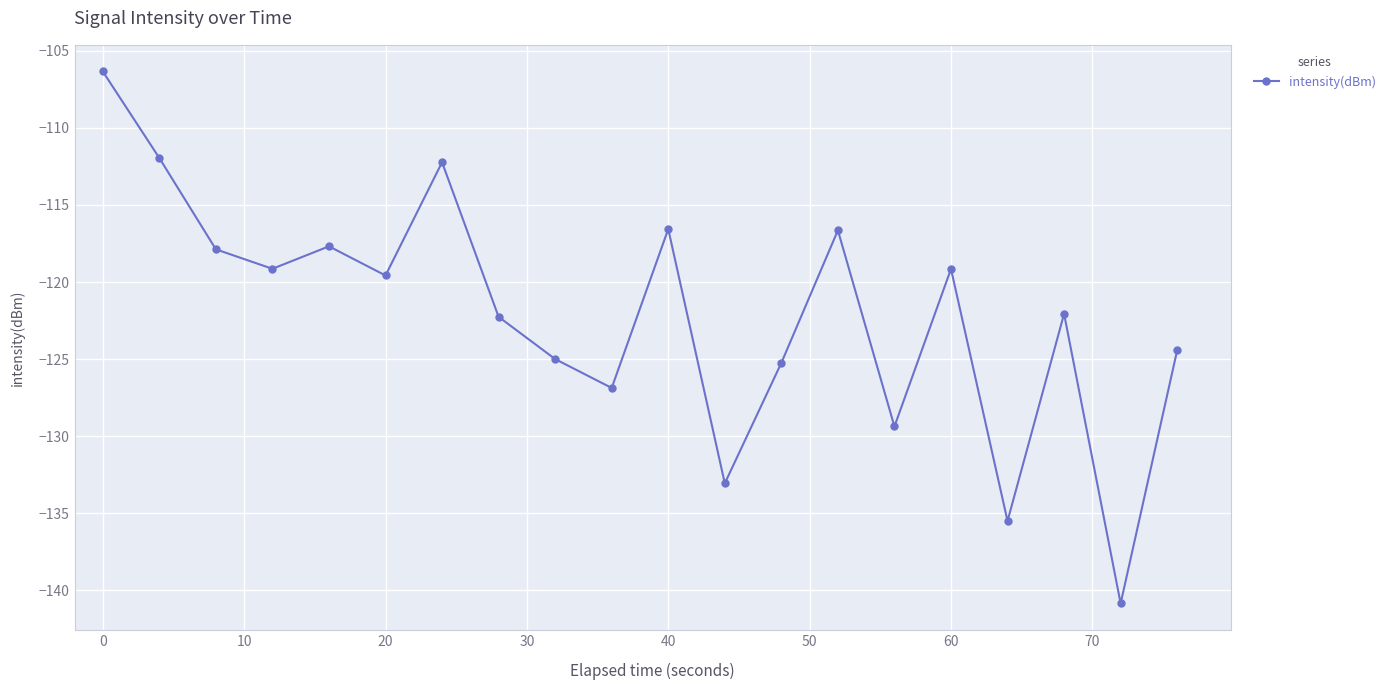

How many interior local valleys (lower than both neighbors) does the data have?

7